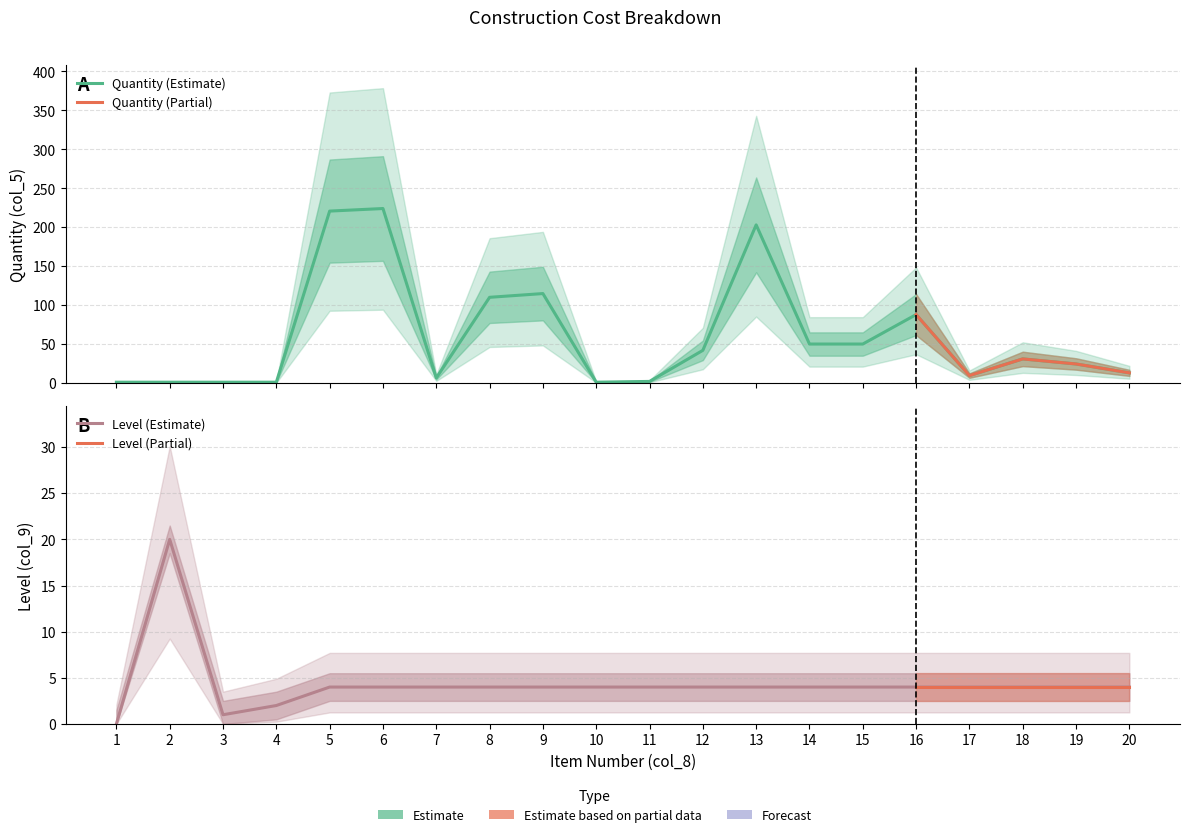

How many data points in Level are above 4?

1